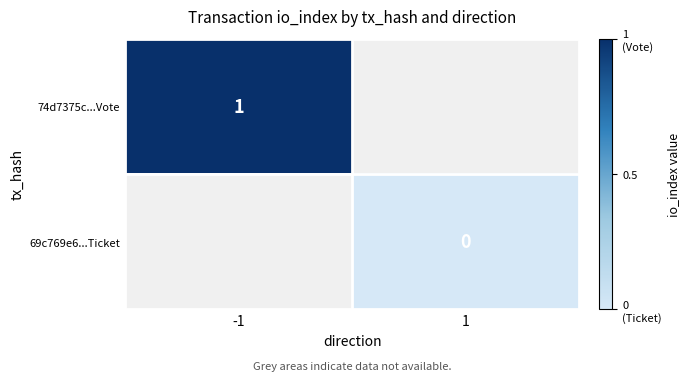

At how many categories does at least one series exceed 0?

1